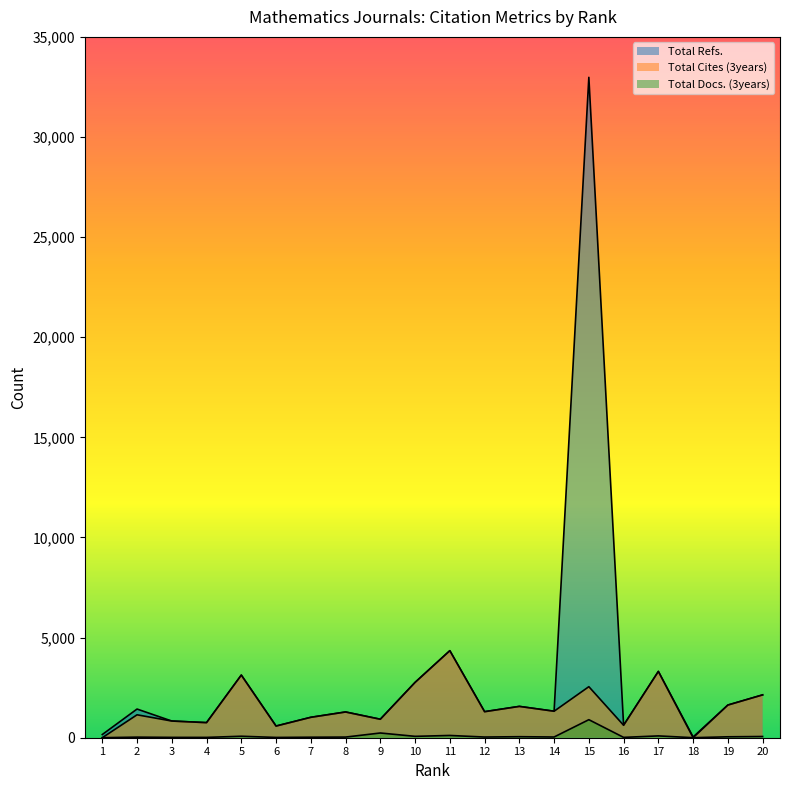

How many times do Total Docs. (3years) and Total Cites (3years) cross each other?

1